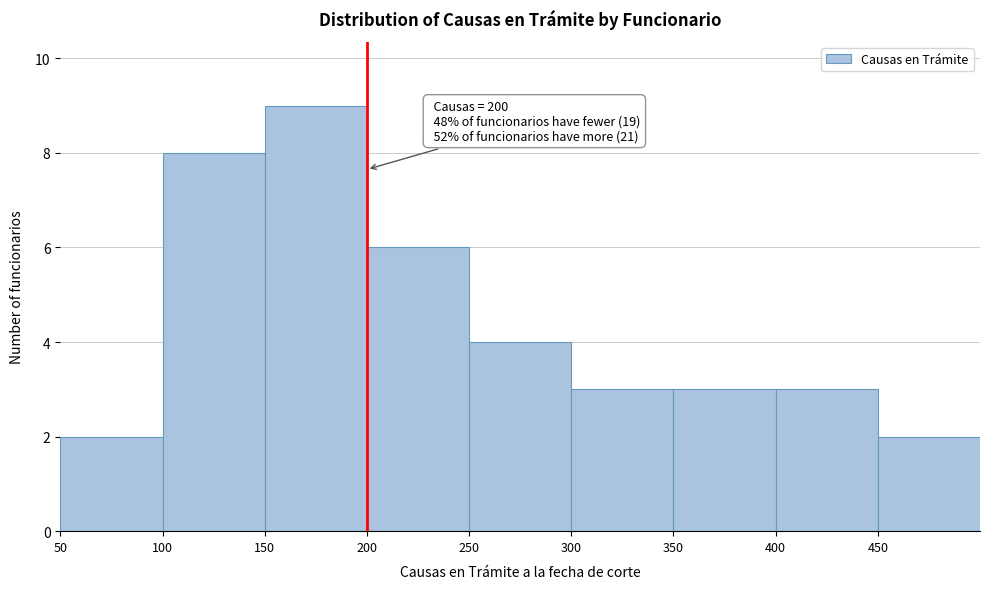

Which range on the x-axis has the tallest bar?

150 to 200